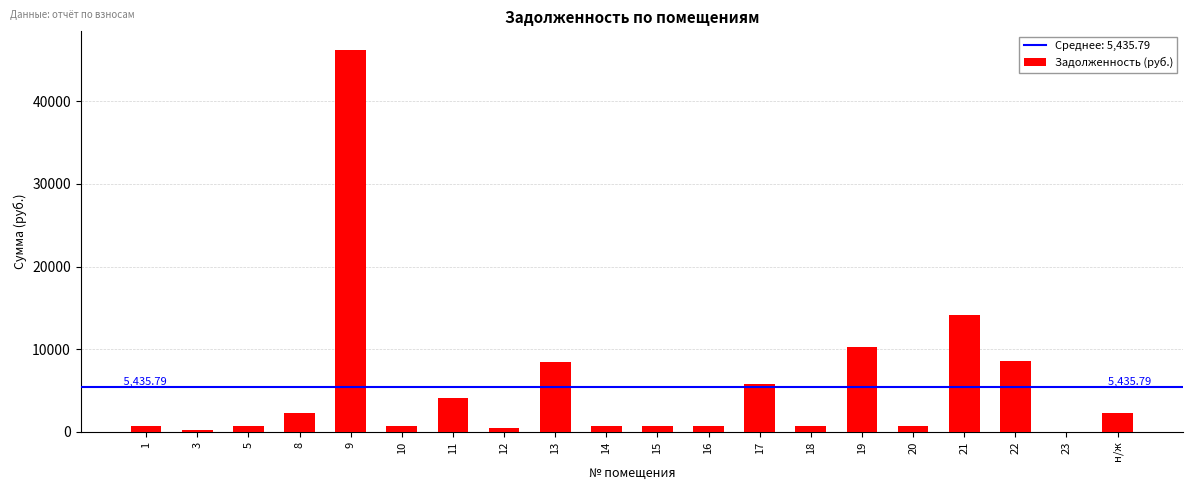

What is the sum of all values?

108715.8